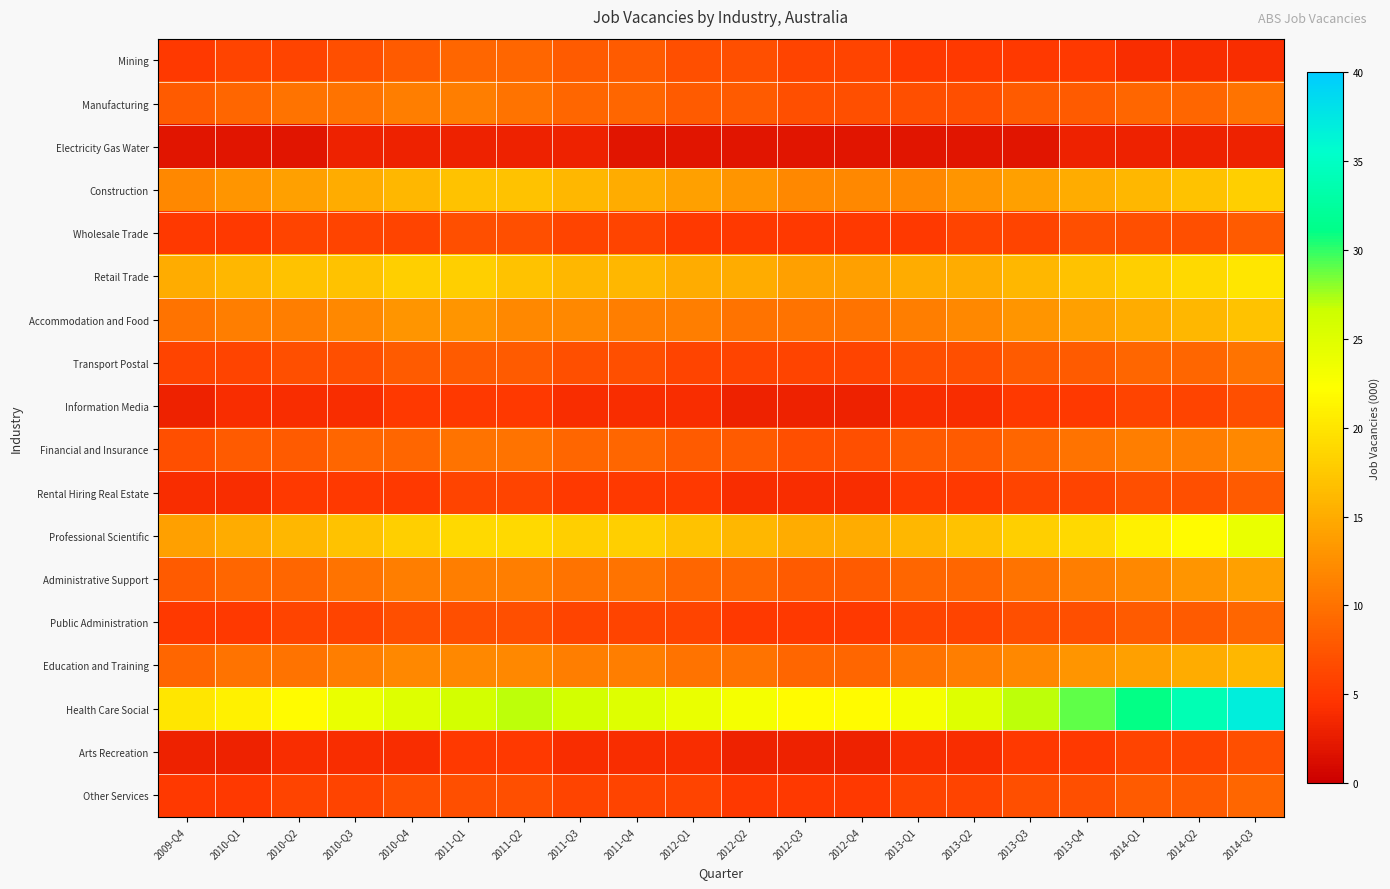

What is the difference between the highest and lowest values at 2011-Q2?

24